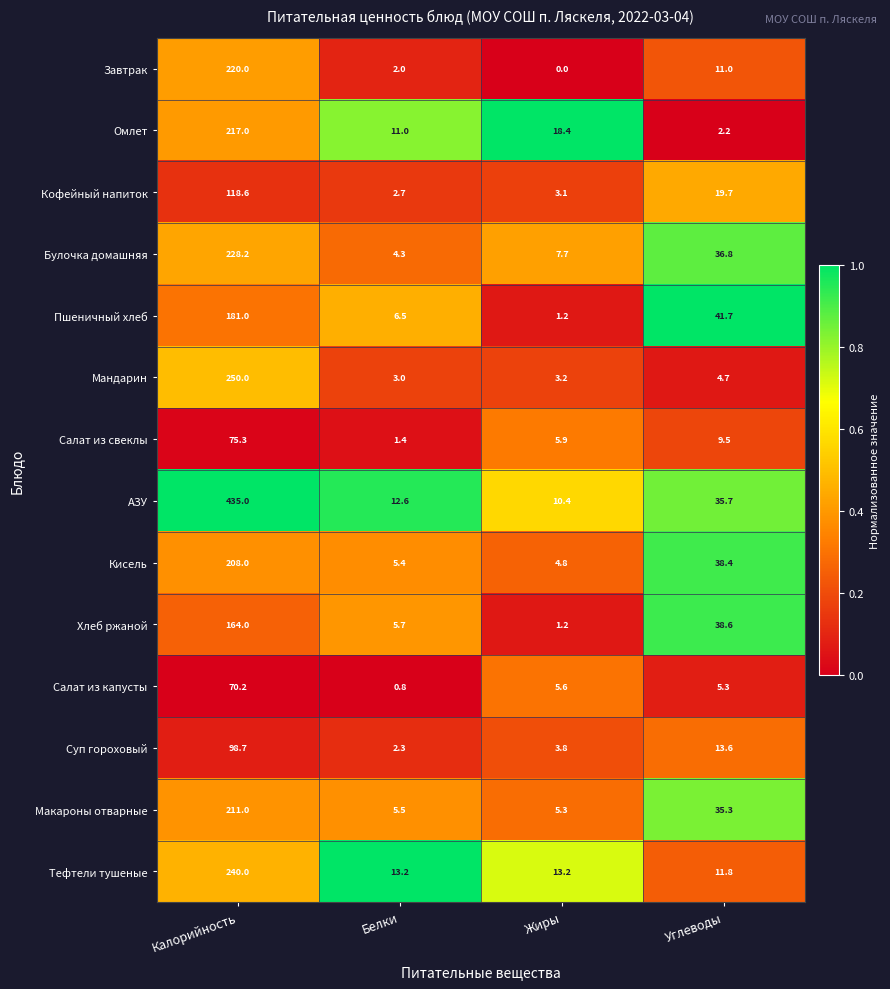

List the series in order of their peak value, lowest first.

Салат из капусты, Салат из свеклы, Суп гороховый, Кофейный напиток, Хлеб ржаной, Пшеничный хлеб, Кисель, Макароны отварные, Омлет, Завтрак, Булочка домашняя, Тефтели тушеные, Мандарин, АЗУ